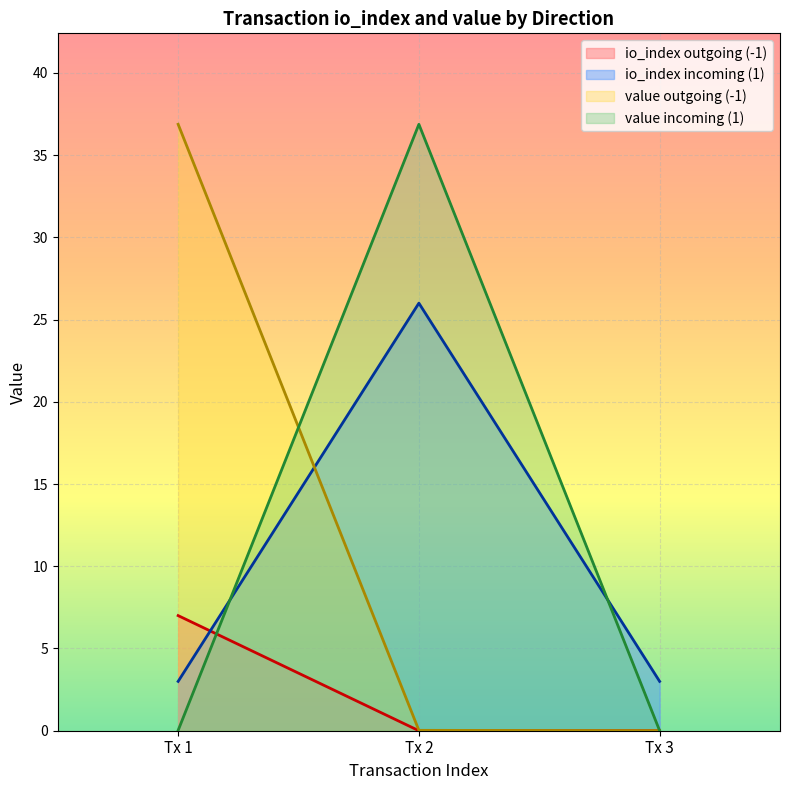

List the series in order of their overall mean, highest first.

value, io_index